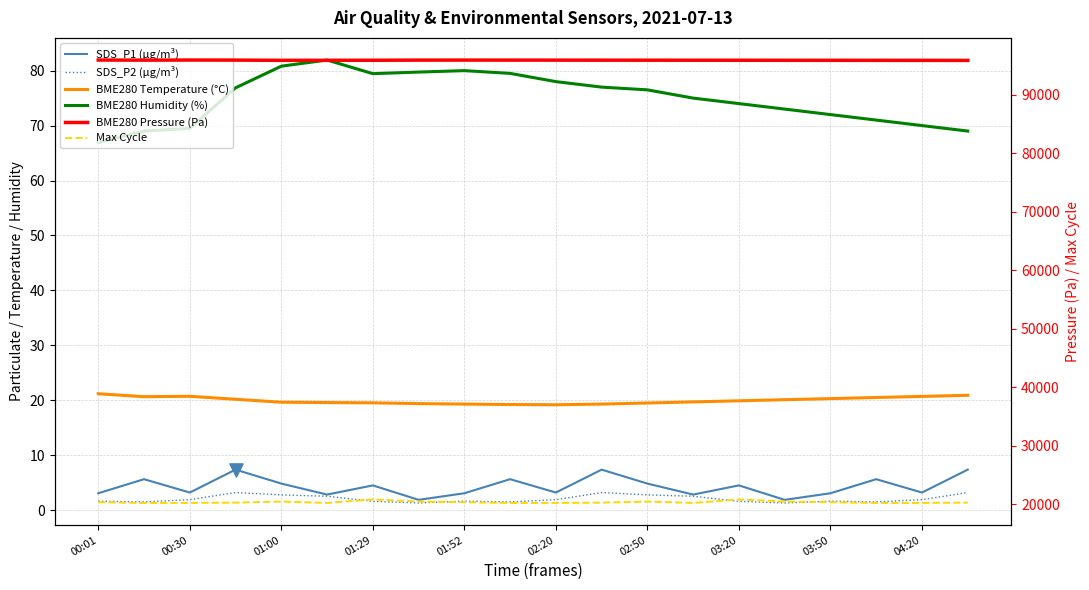

Is the value of SDS_P1 (µg/m³) at 15 greater than the value of BME280 Pressure (Pa) at 01:00?

No